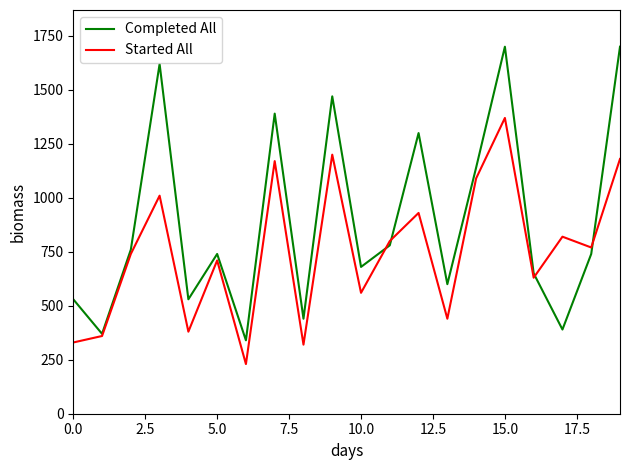

What is the minimum value for Started All?

230